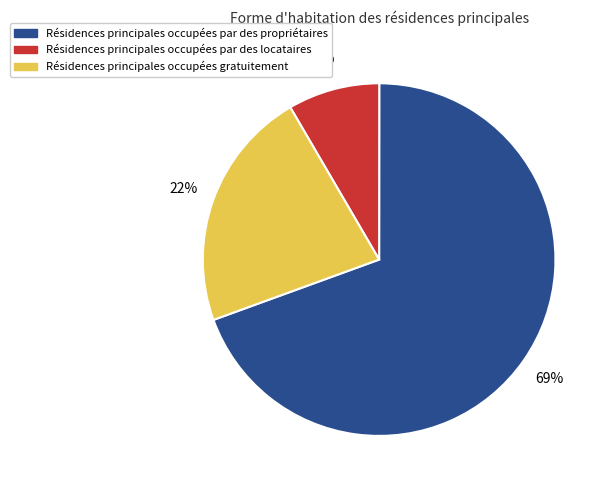

Is there any slice that represents more than half of the pie?

Yes